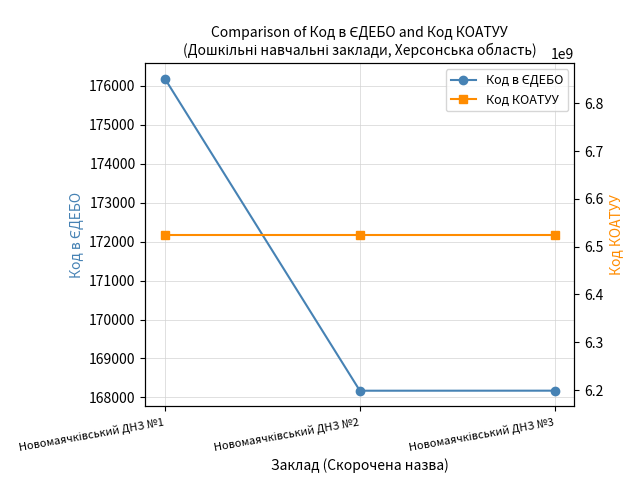

How many categories are shown in the chart?

3